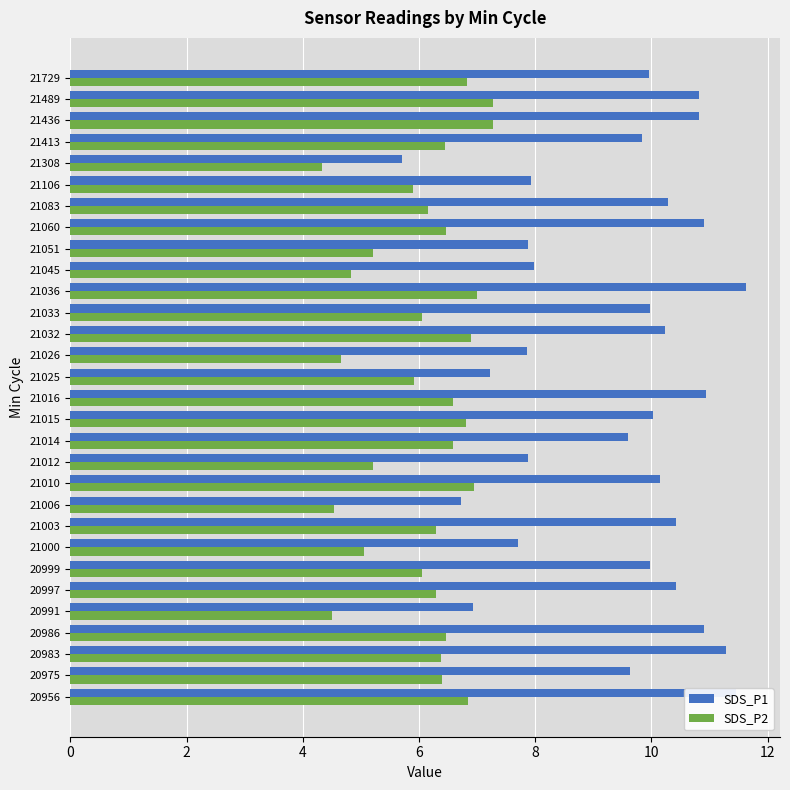

What is the total value across all series at 21083?

16.4